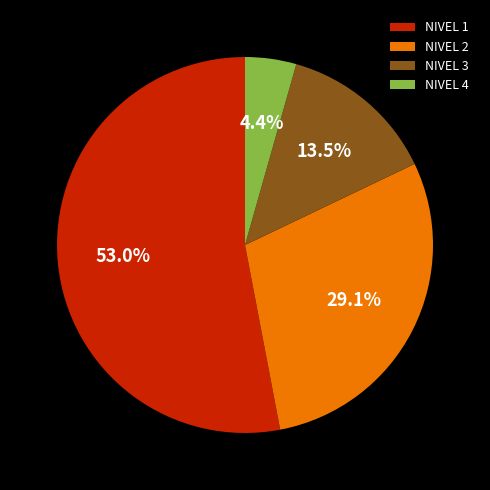

Do NIVEL 2 and NIVEL 3 together represent more than half of the pie?

No